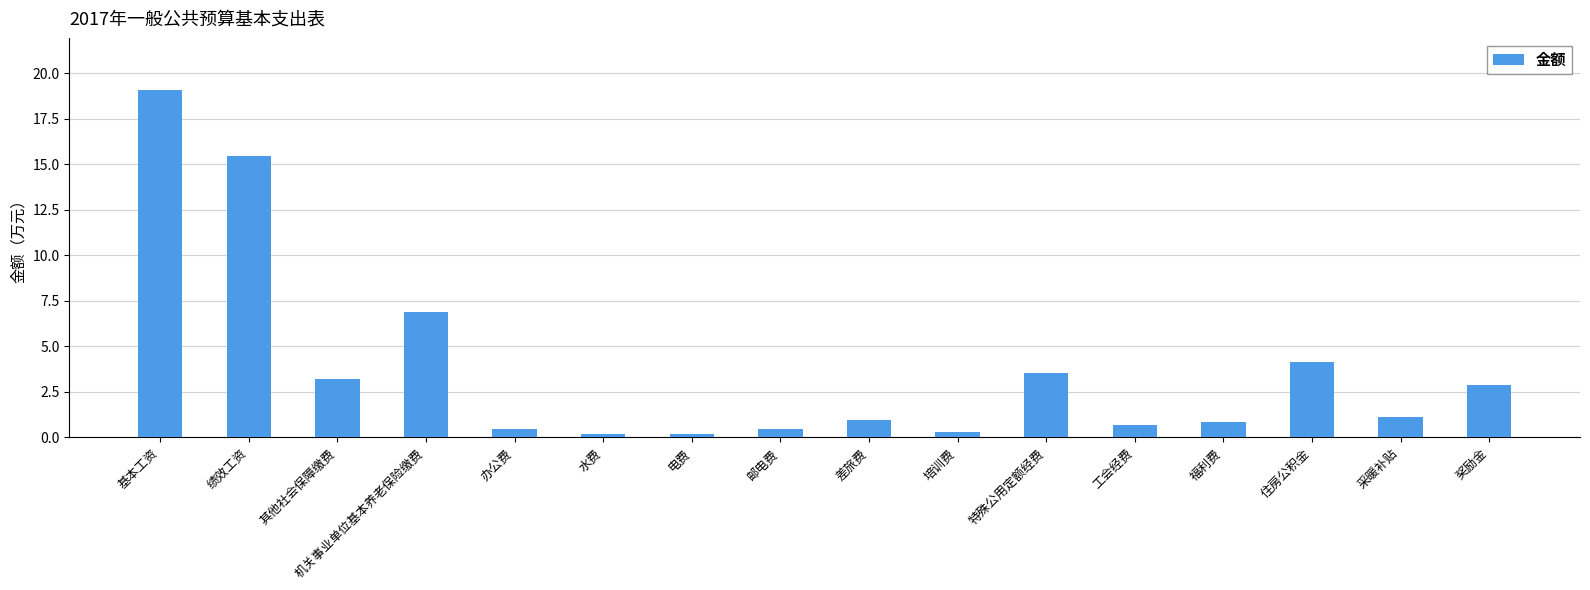

What is the difference between the maximum and minimum values?

18.9